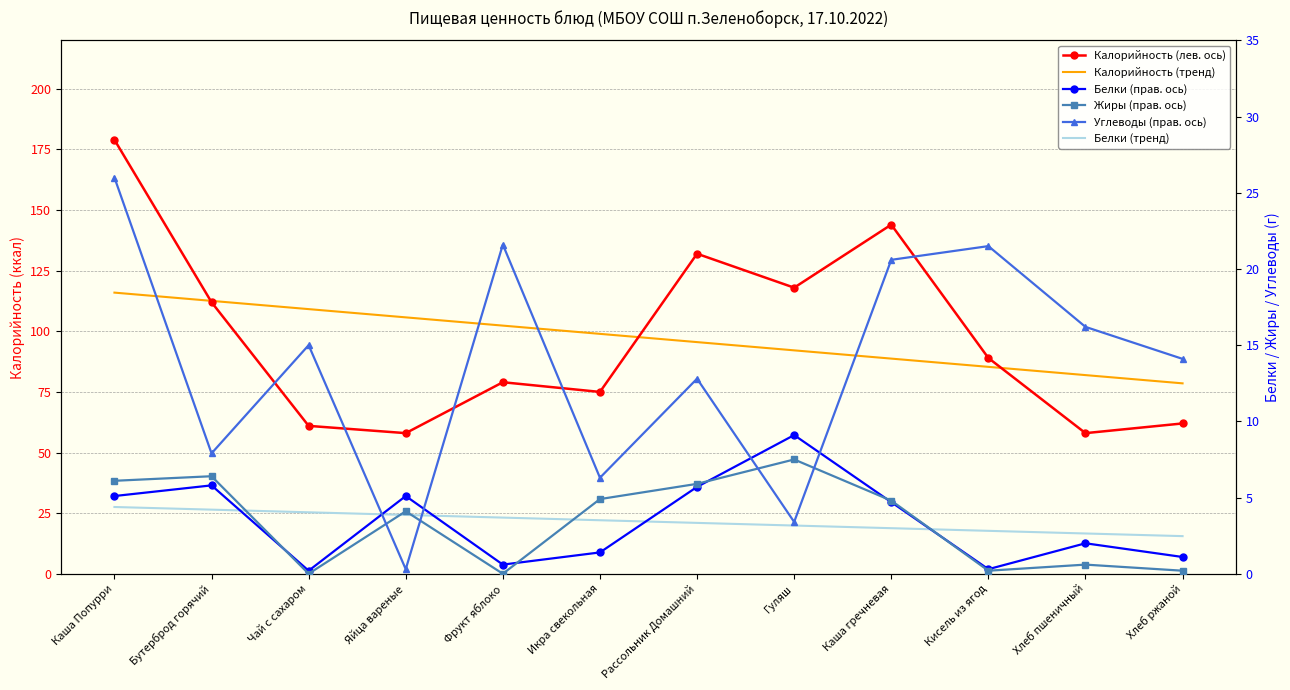

How many series are shown in this chart?

6